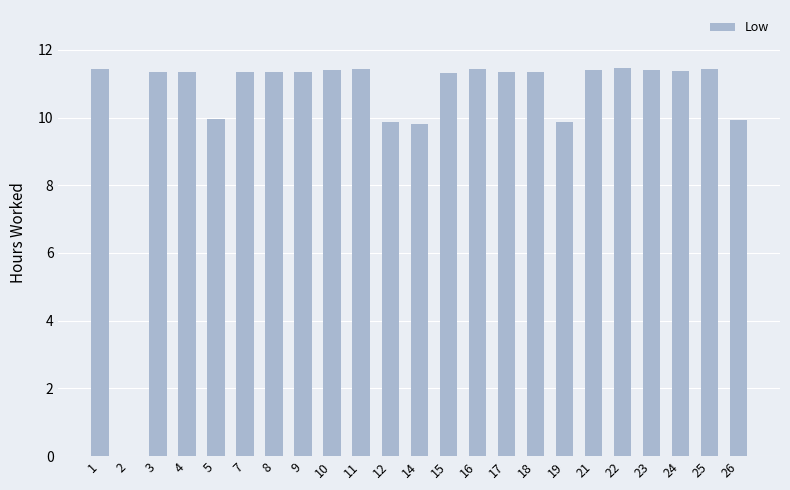

What is the ratio of the value at 14 to the value at 3?

0.9